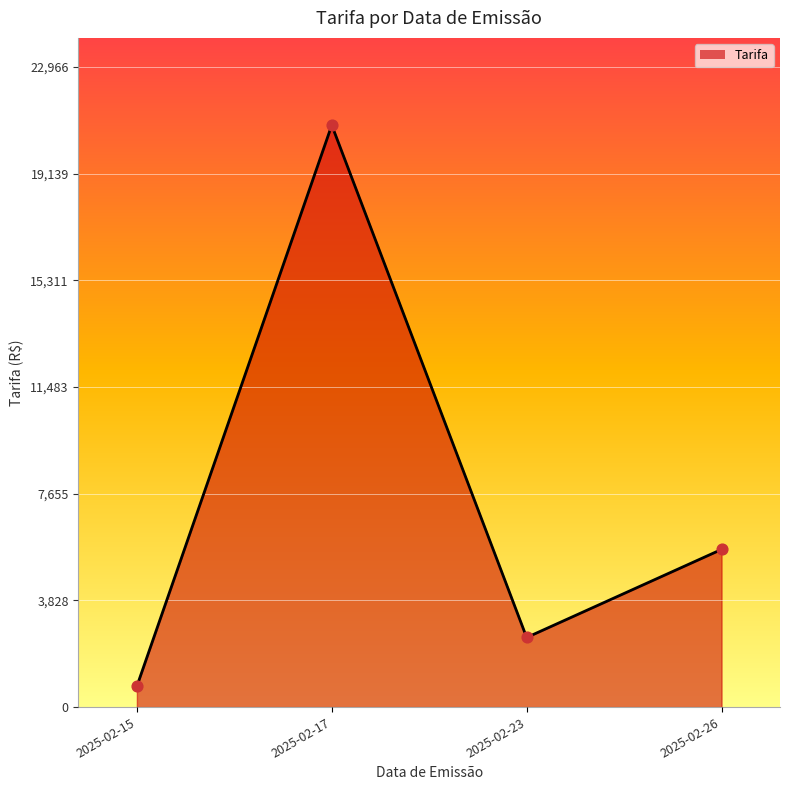

Between 2025-02-23 and 2025-02-26, which is larger?

2025-02-26